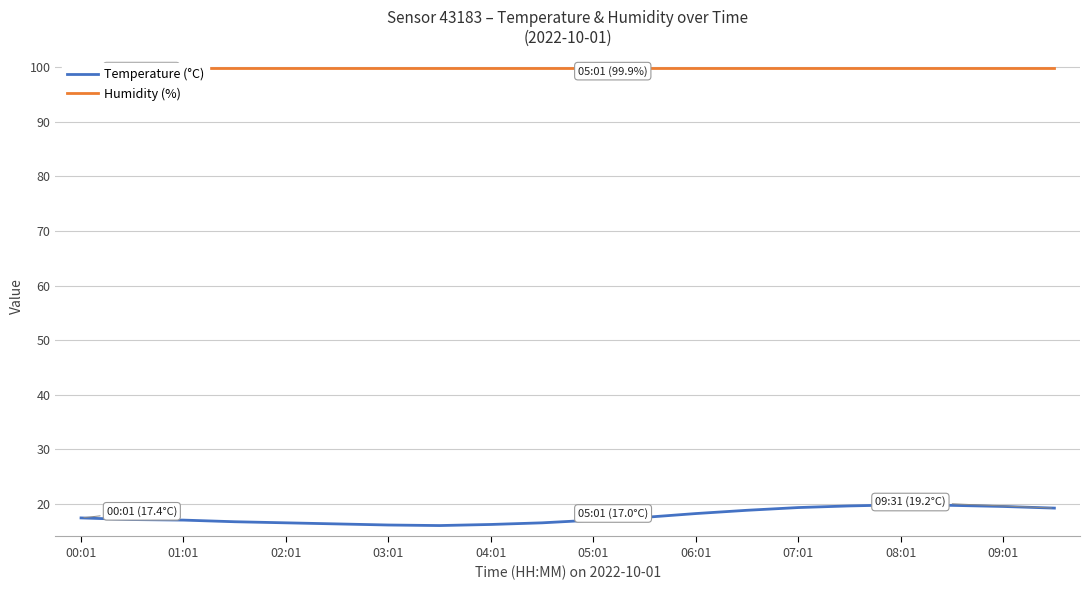

Reading right to left, extract all data points from this chart.

Temperature (°C): 19.2	19.5	19.7	19.8	19.6	19.3	18.8	18.2	17.5	17.0	16.5	16.2	16.0	16.1	16.3	16.5	16.7	17.0	17.1	17.4
Humidity (%): 99.9	99.9	99.9	99.9	99.9	99.9	99.9	99.9	99.9	99.9	99.9	99.9	99.9	99.9	99.9	99.9	99.9	99.9	99.9	99.9